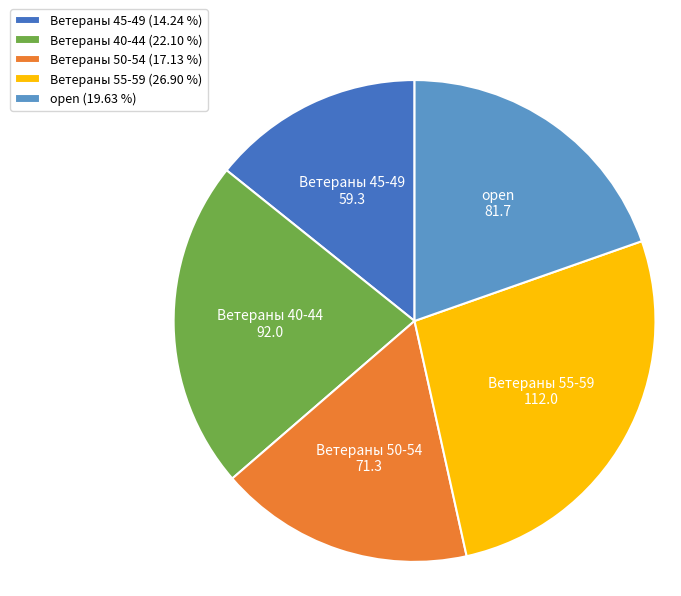

Is Ветераны 55-59 (26.90 %) the majority of the pie?

No